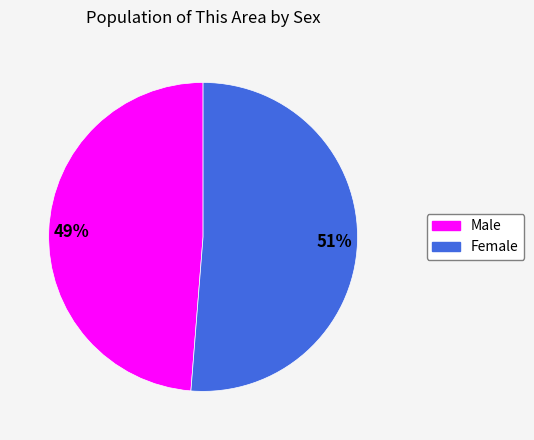

What percentage is the Male slice, to the nearest percent?

49%